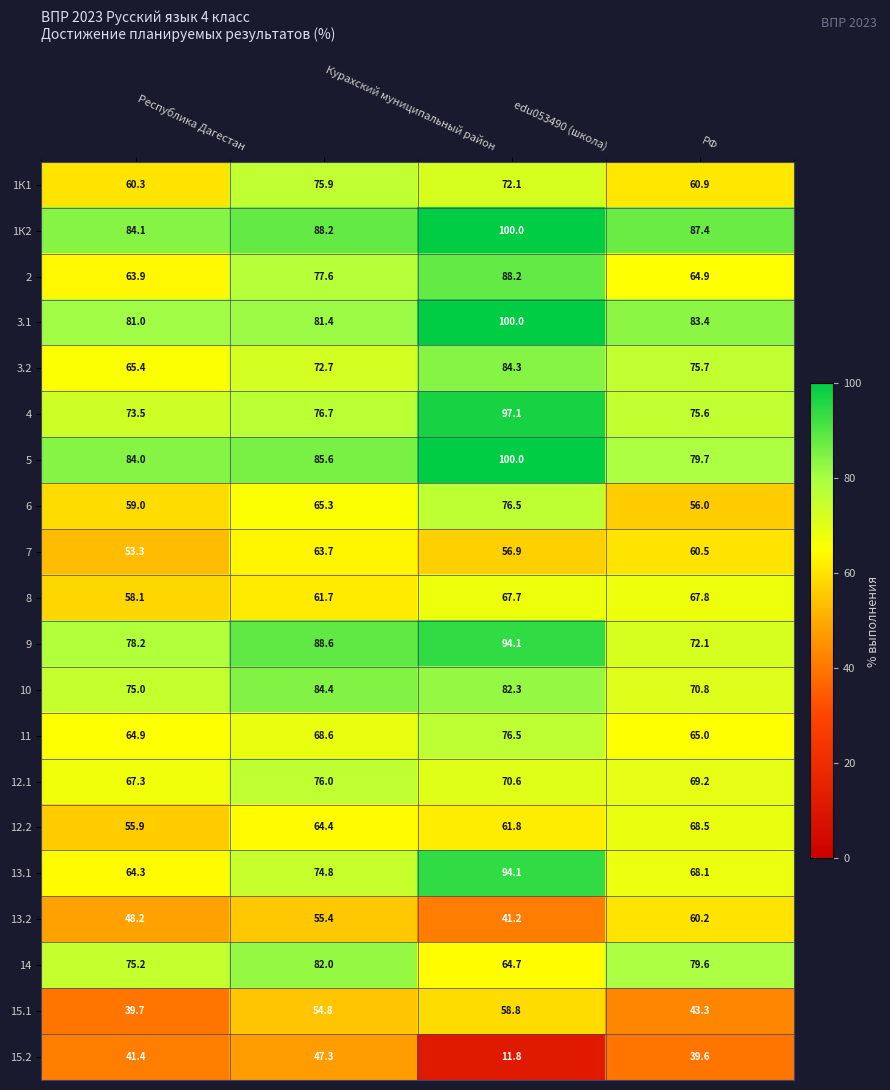

What is the greatest value displayed?

100.0